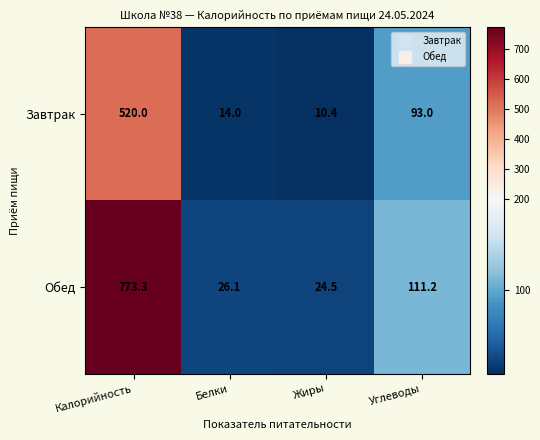

How many data points in Обед are less than 111?

2